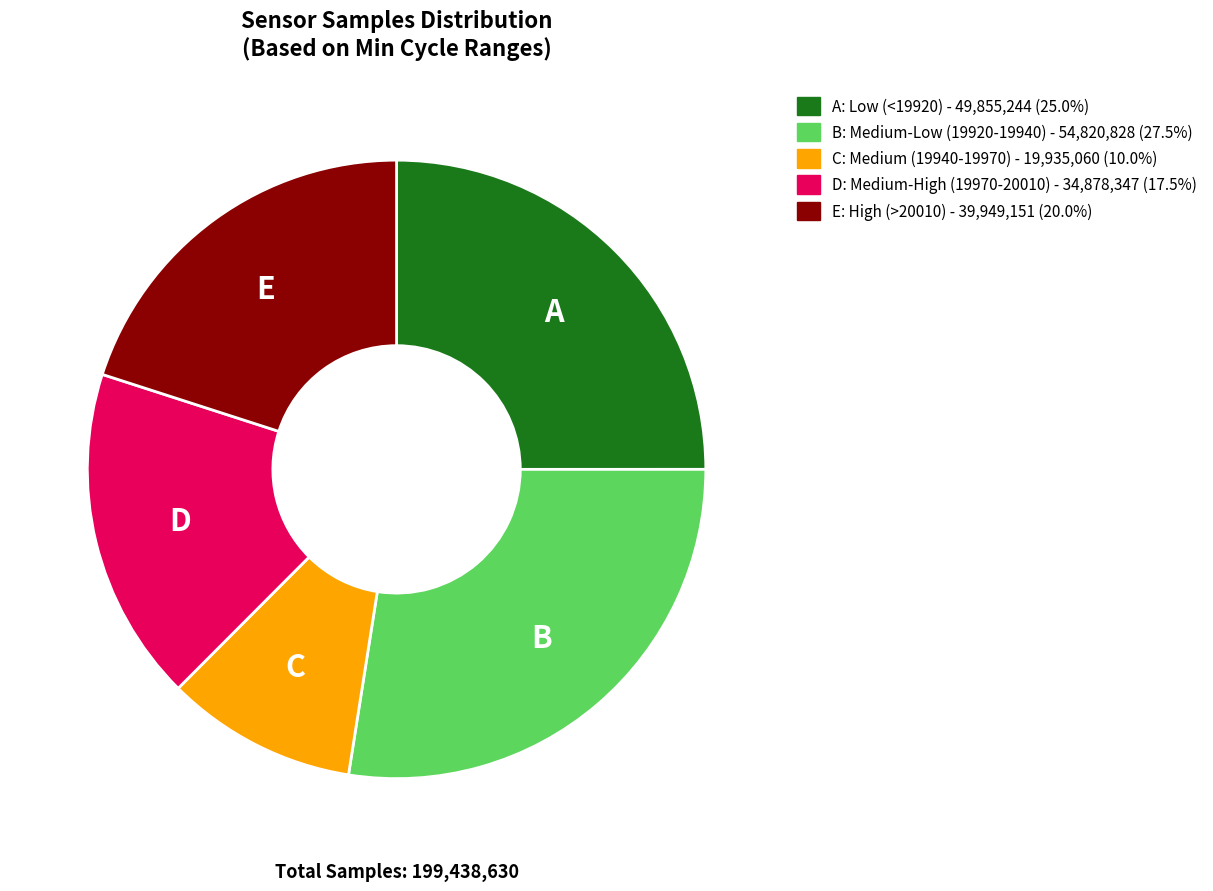

Is there any slice that represents more than half of the pie?

No